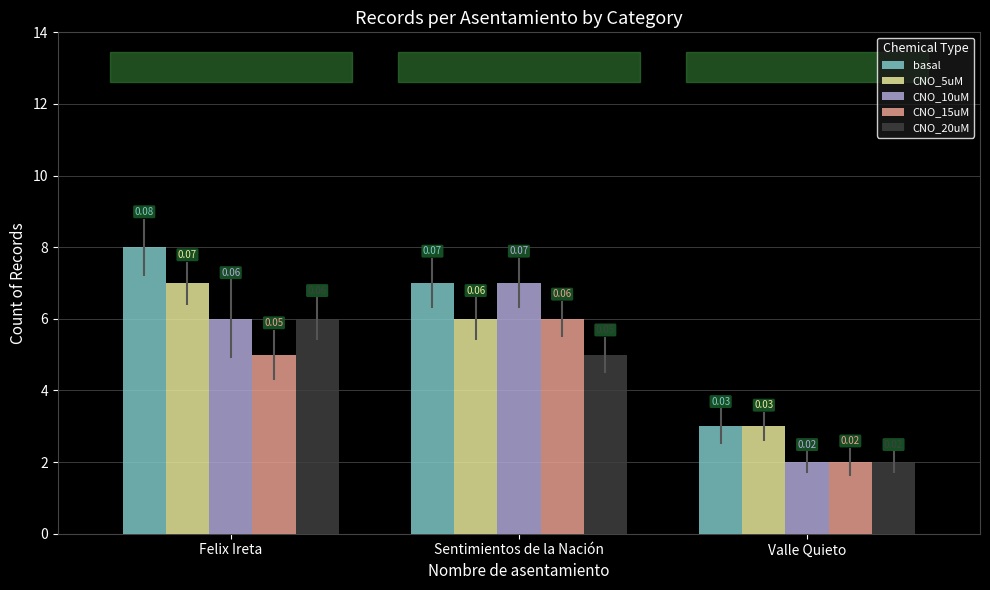

Are the bars horizontal?

No